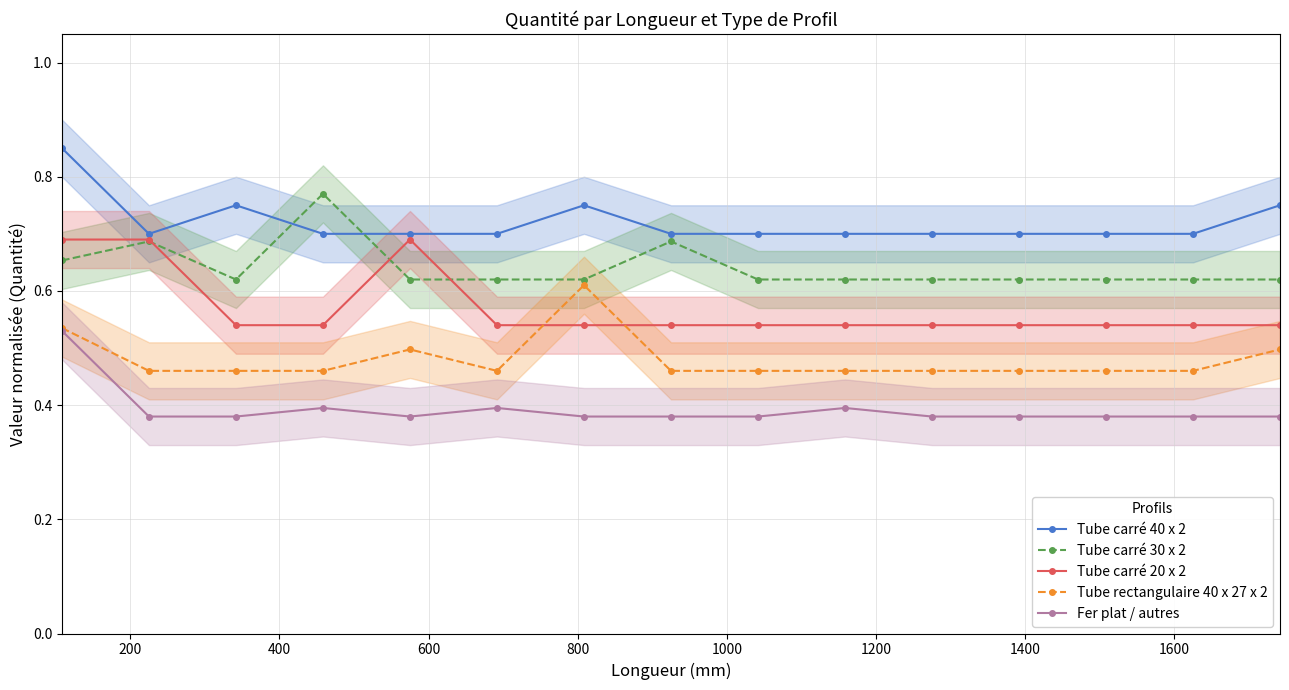

List the series in order of their peak value, lowest first.

Fer plat / autres, Tube rectangulaire 40 x 27 x 2, Tube carré 20 x 2, Tube carré 30 x 2, Tube carré 40 x 2